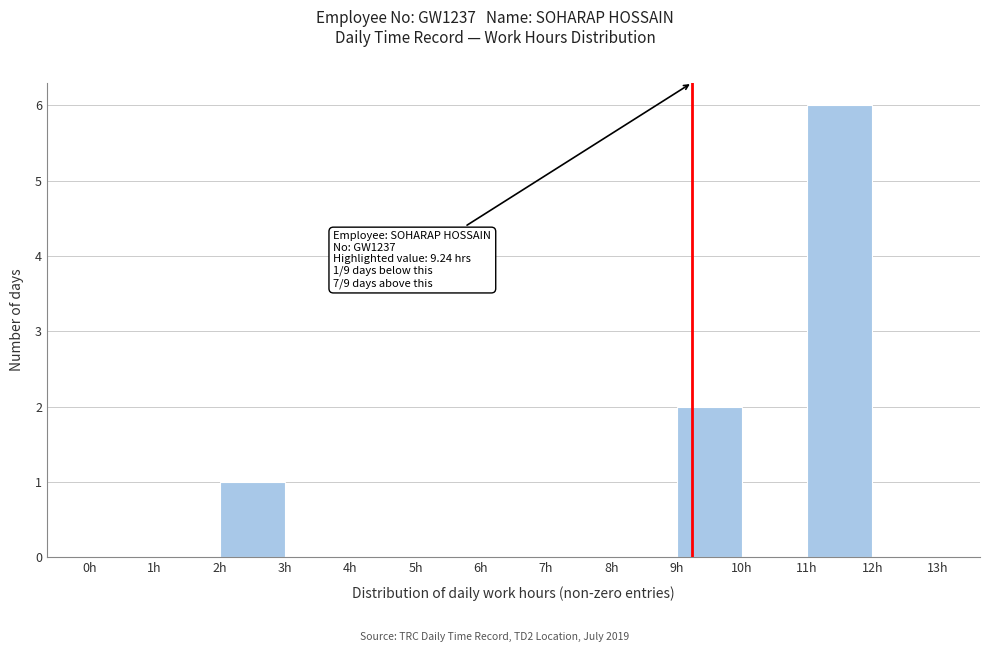

Over which range of the x-axis is the bar tallest?

11 to 12